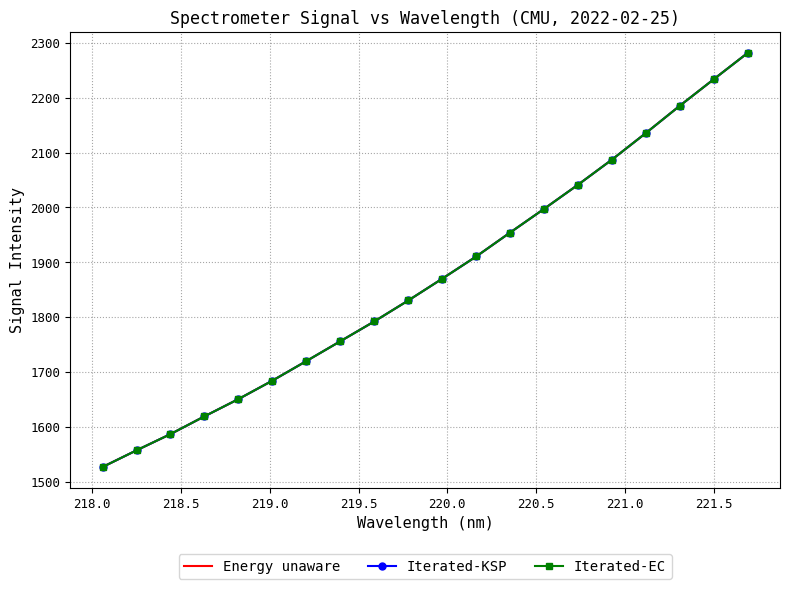

What is the smallest value displayed?

1527.2